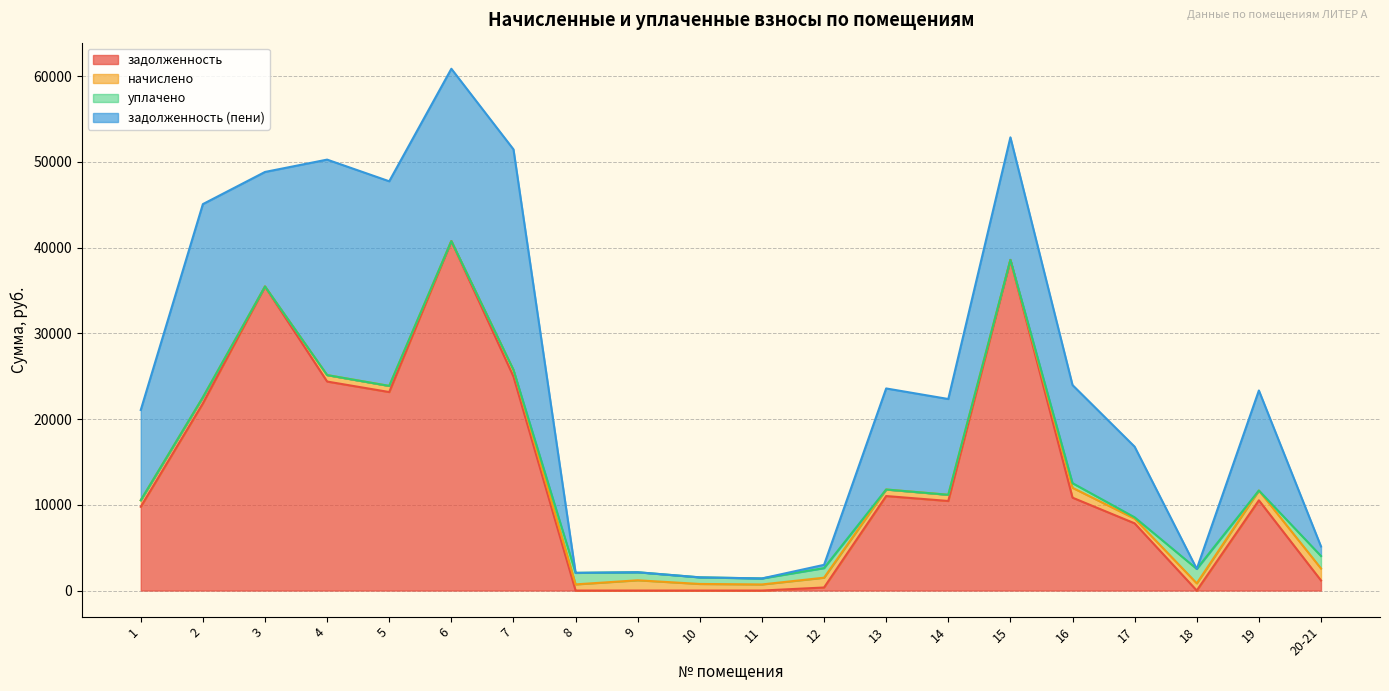

The value of задолженность at 14 is 2209.4. True or false?

False